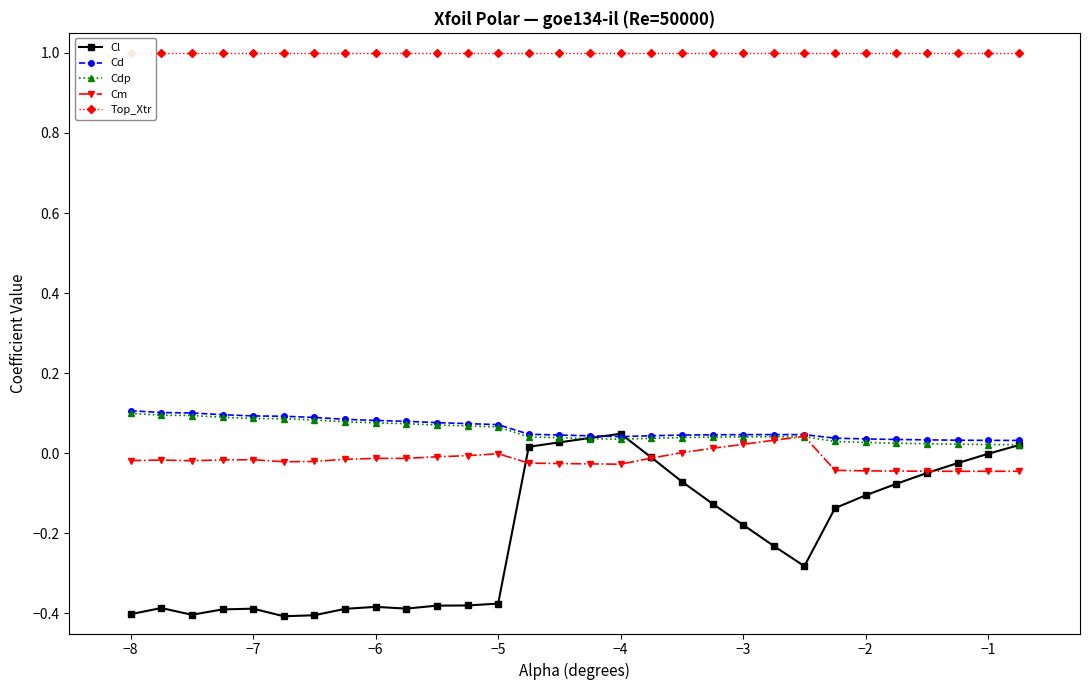

How many lines are shown in the chart?

5